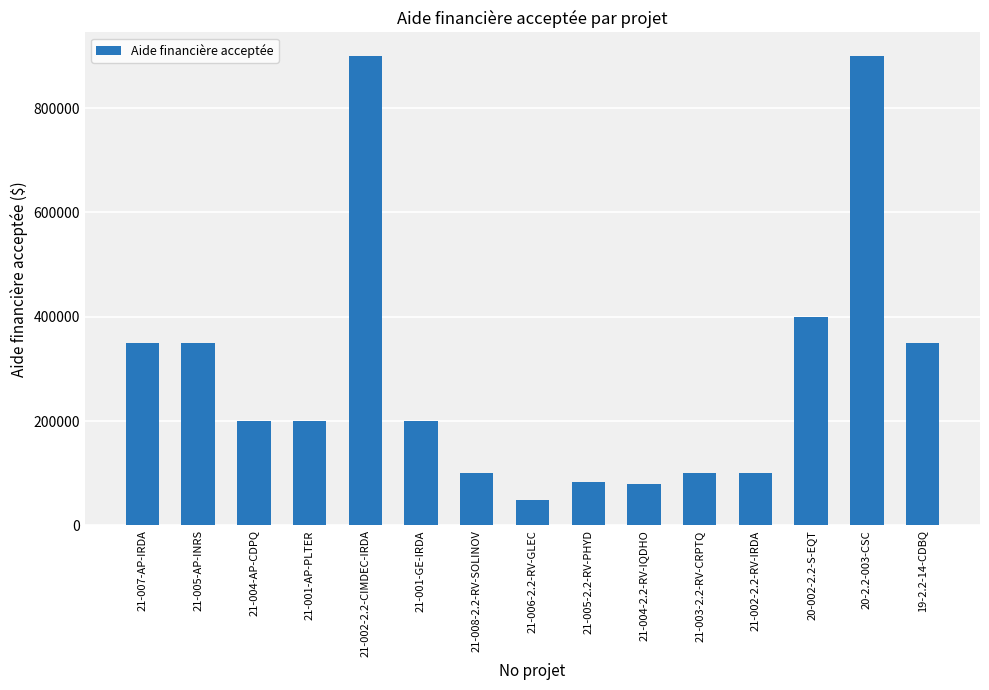

What is the sum of all values?

4360520.2